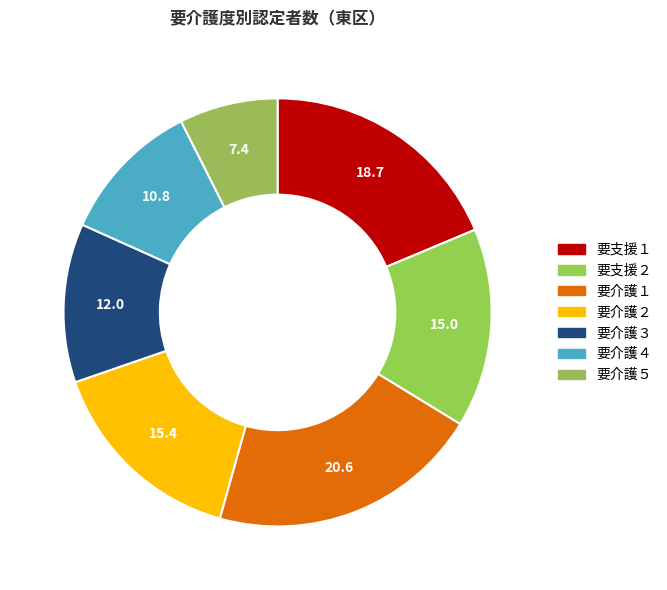

Which category has the biggest portion of the pie?

要介護１